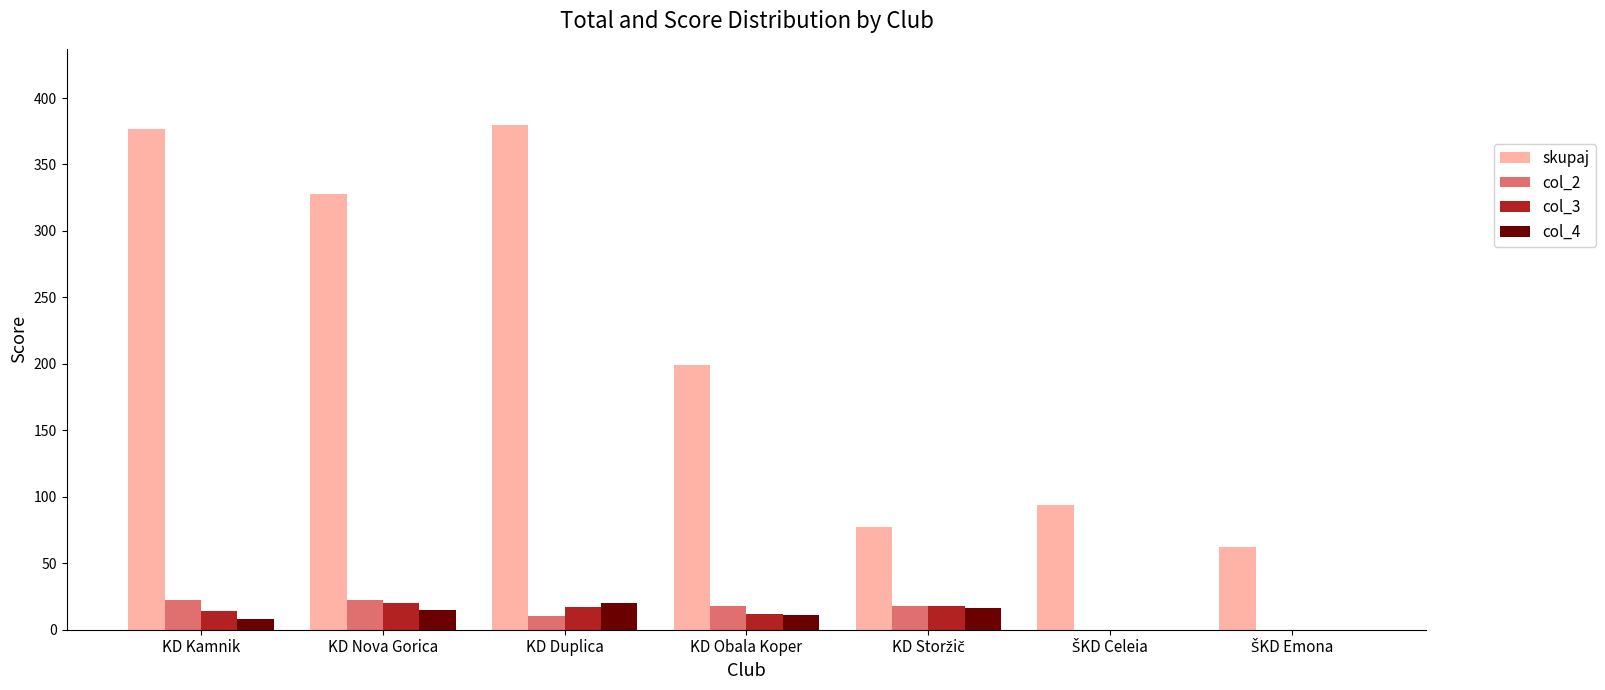

Where does the col_4 series first go above 11?

KD Nova Gorica